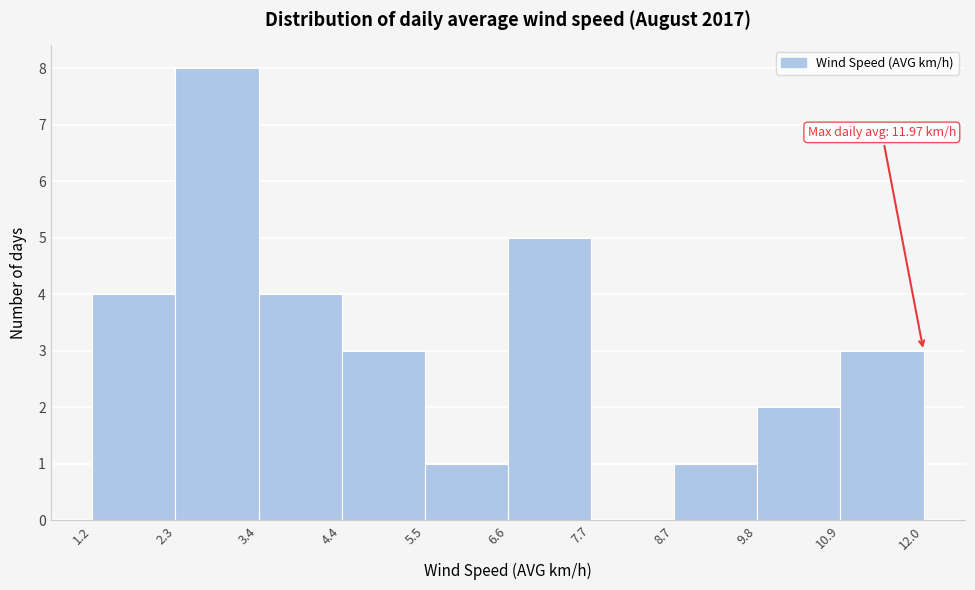

Over which range of the x-axis is the bar tallest?

2.3 to 3.4